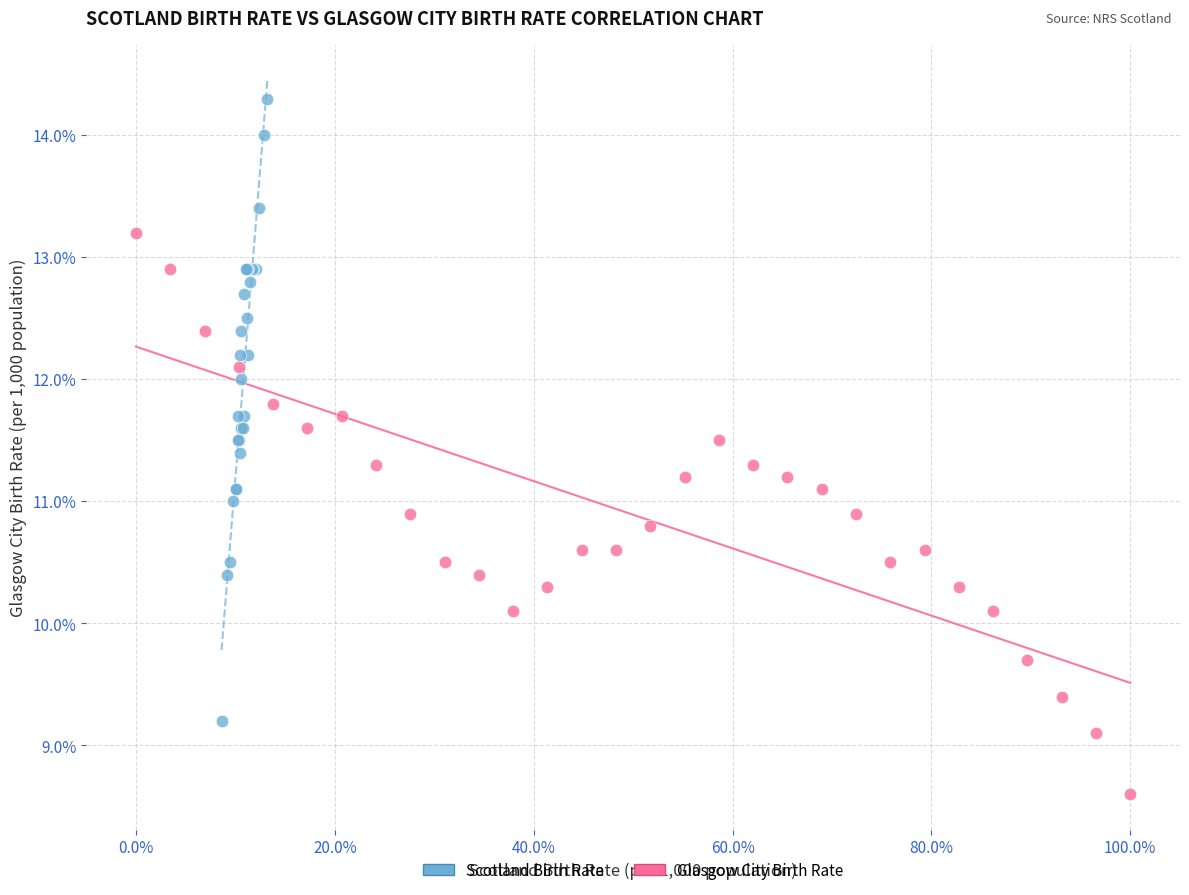

What are all the series names shown in the legend?

Scotland Birth Rate, Glasgow City Birth Rate